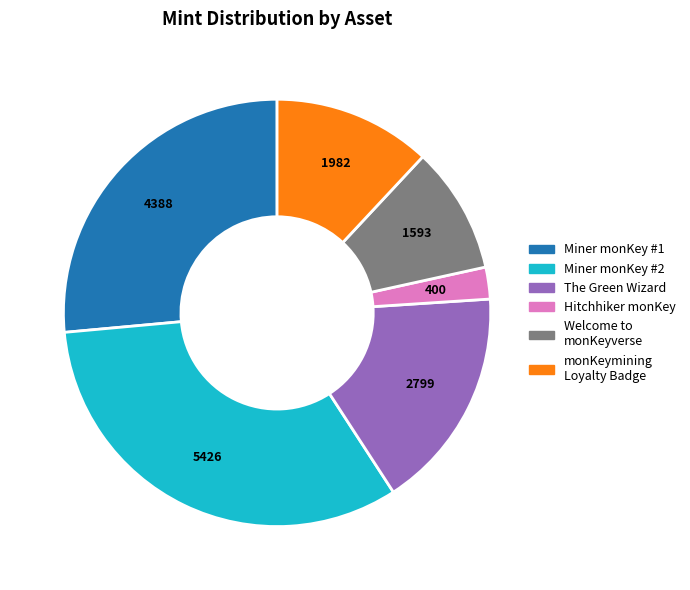

Is there any slice that represents more than half of the pie?

No